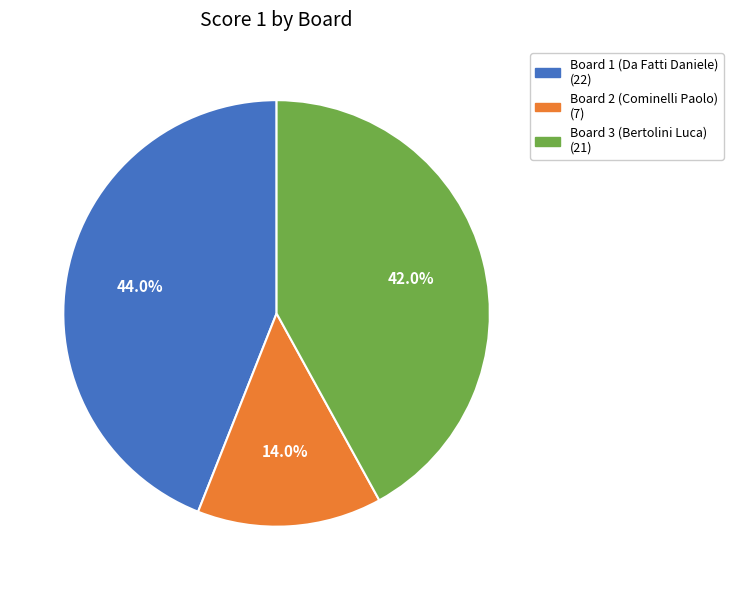

What is the ratio of the value at Board 1 (Da Fatti Daniele) to the value at Board 3 (Bertolini Luca)?

1.0